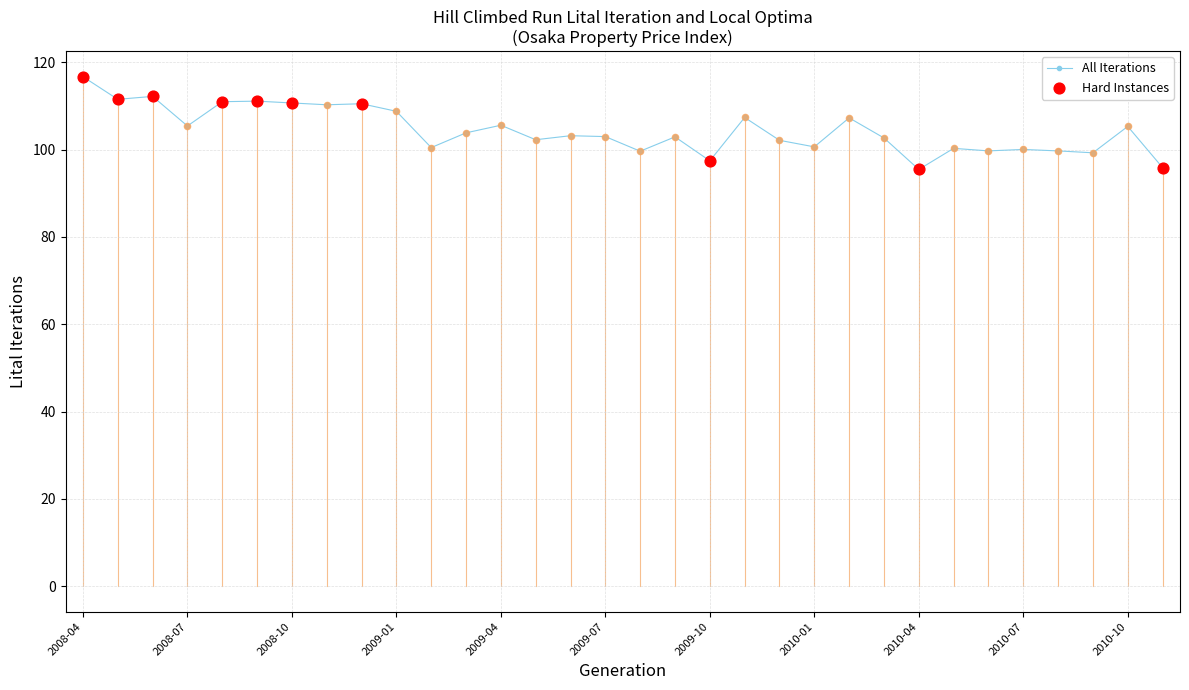

True or false: the data has more than 0 interior local peaks.

True